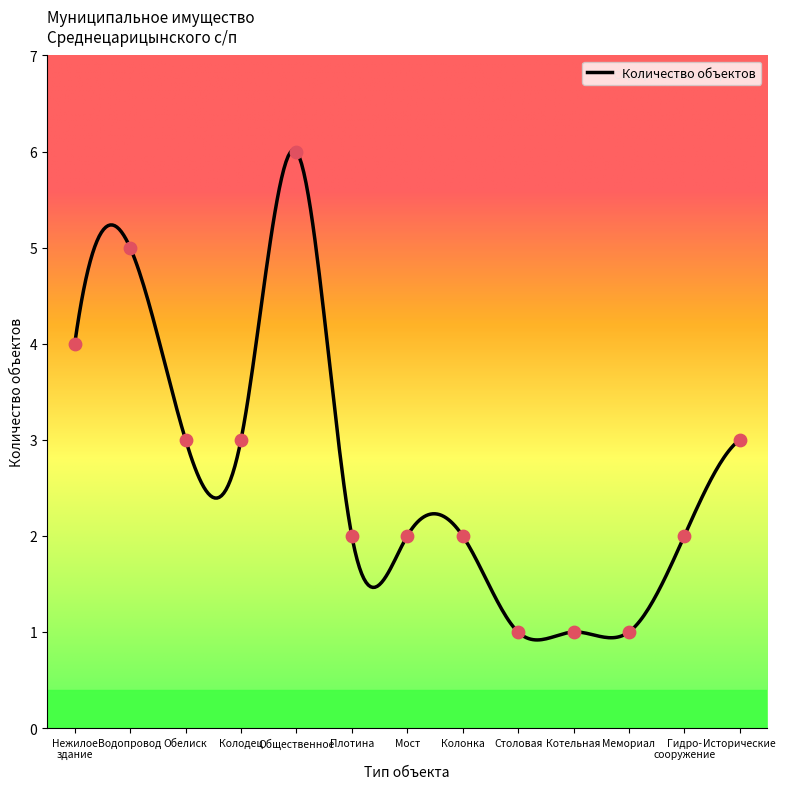

Between колодец общего пользования and здание столовой, which is larger?

колодец общего пользования